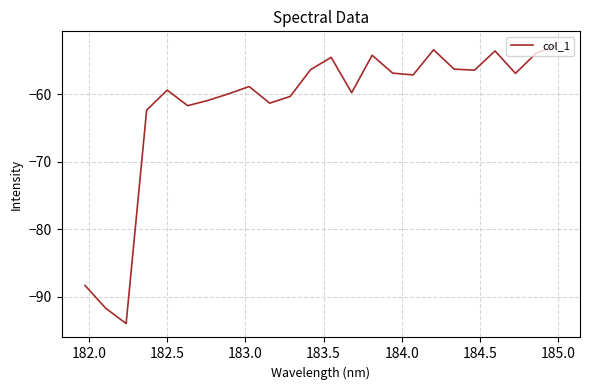

What is the maximum value shown in the chart?

-52.8